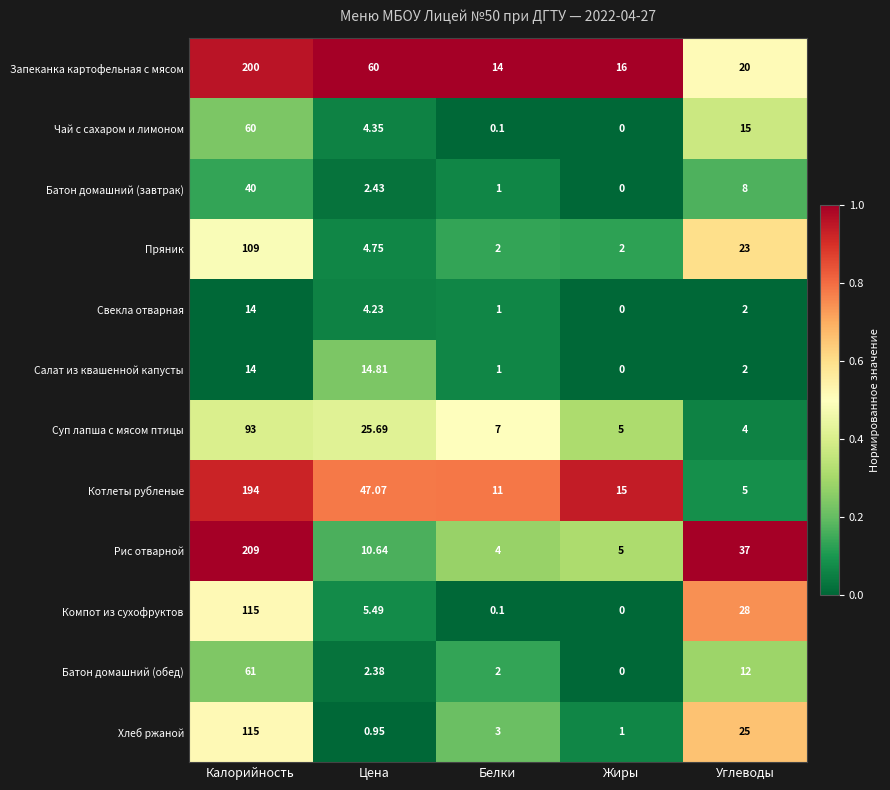

Which label corresponds to the smallest value in the chart?

Жиры